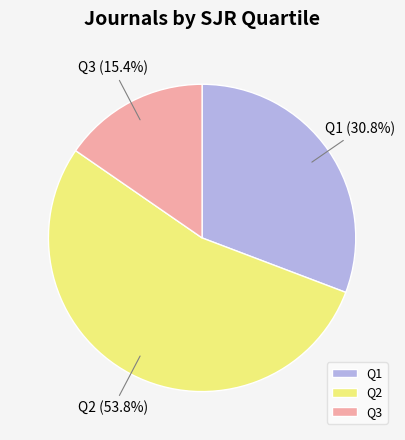

Rank the categories by value from highest to lowest.

Q2, Q1, Q3